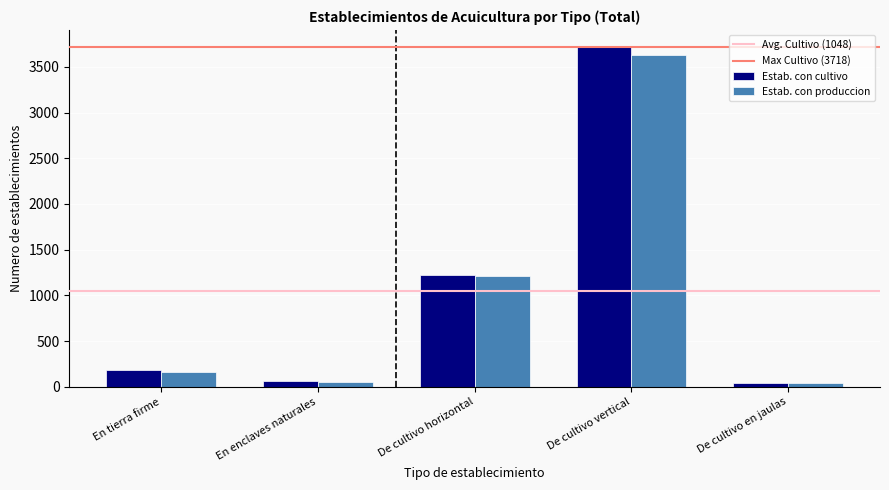

Is the value of Estab. con cultivo at En tierra firme greater than the value of Estab. con produccion at De cultivo vertical?

No